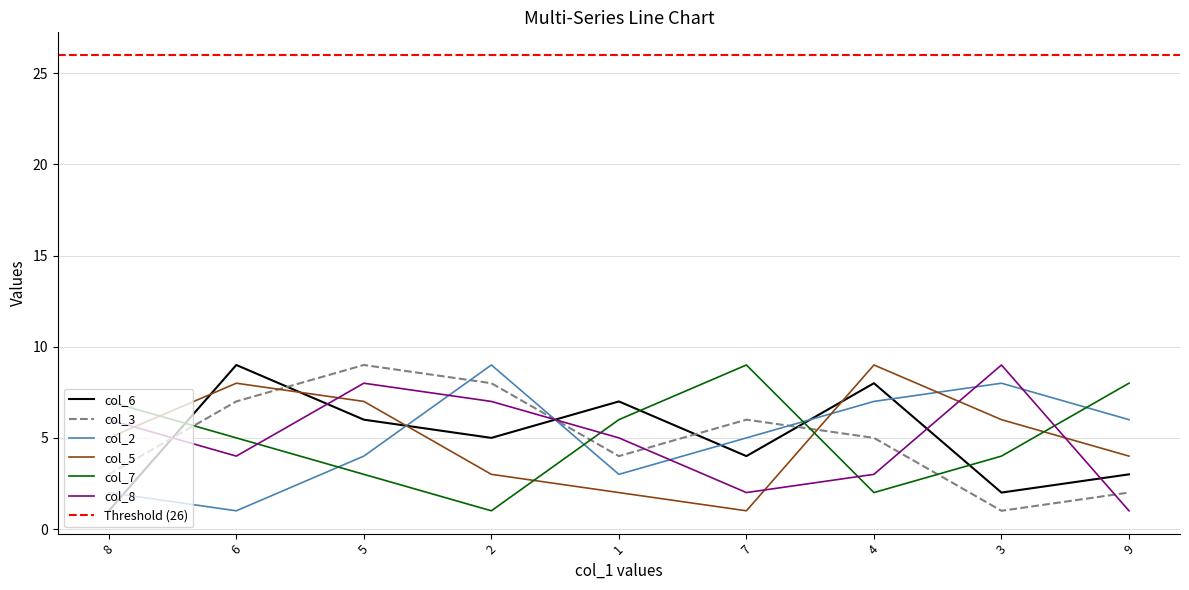

What is the maximum value shown in the chart?

9